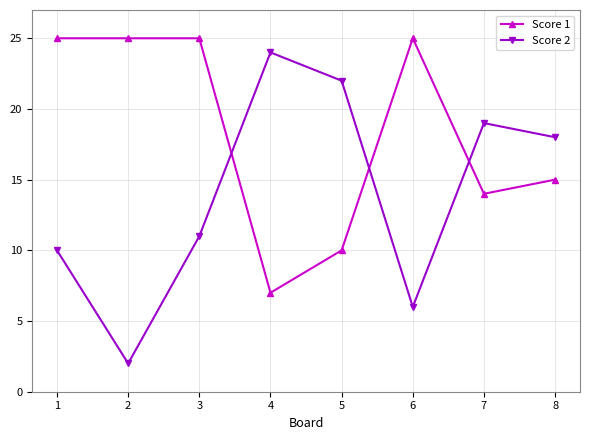

After their last crossing, which series has the higher values: Score 1 or Score 2?

Score 2